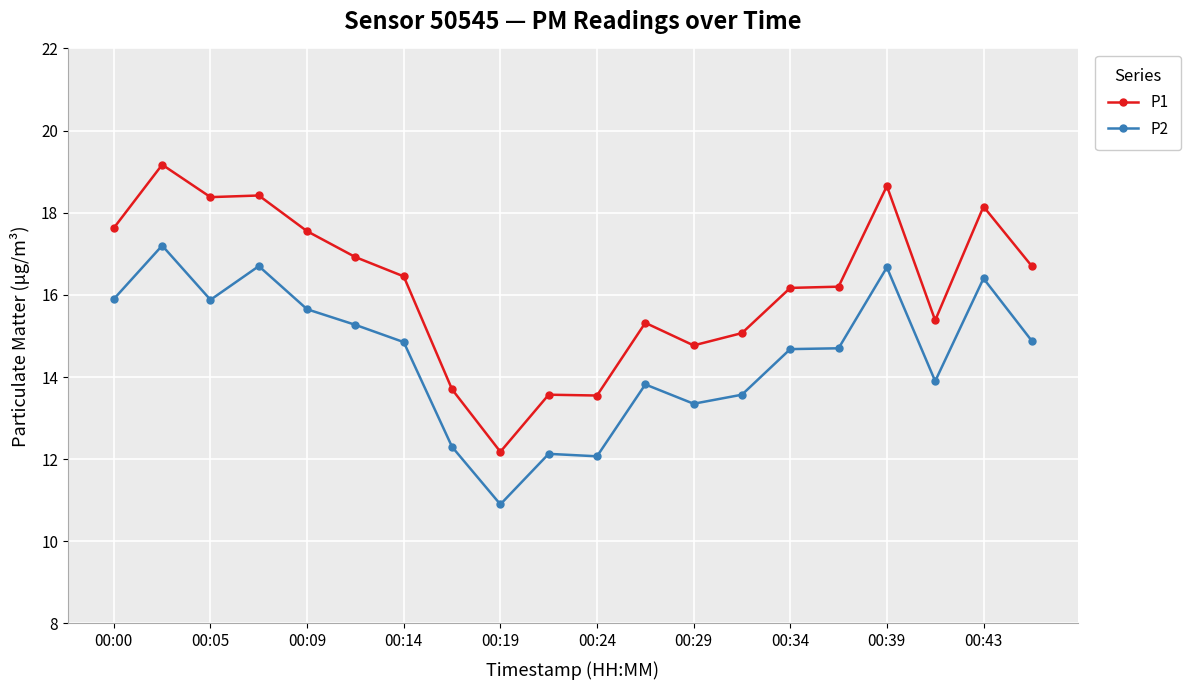

Which series has the largest range (max minus min)?

P1